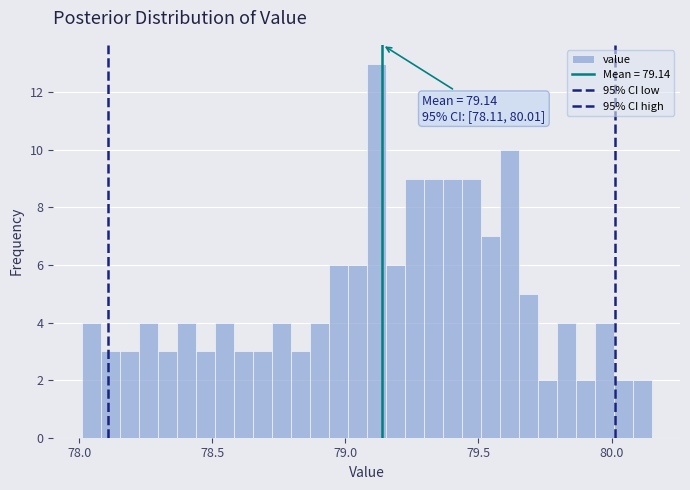

Read against the x-axis, roughly where is the centre of the tallest bar?

79.10